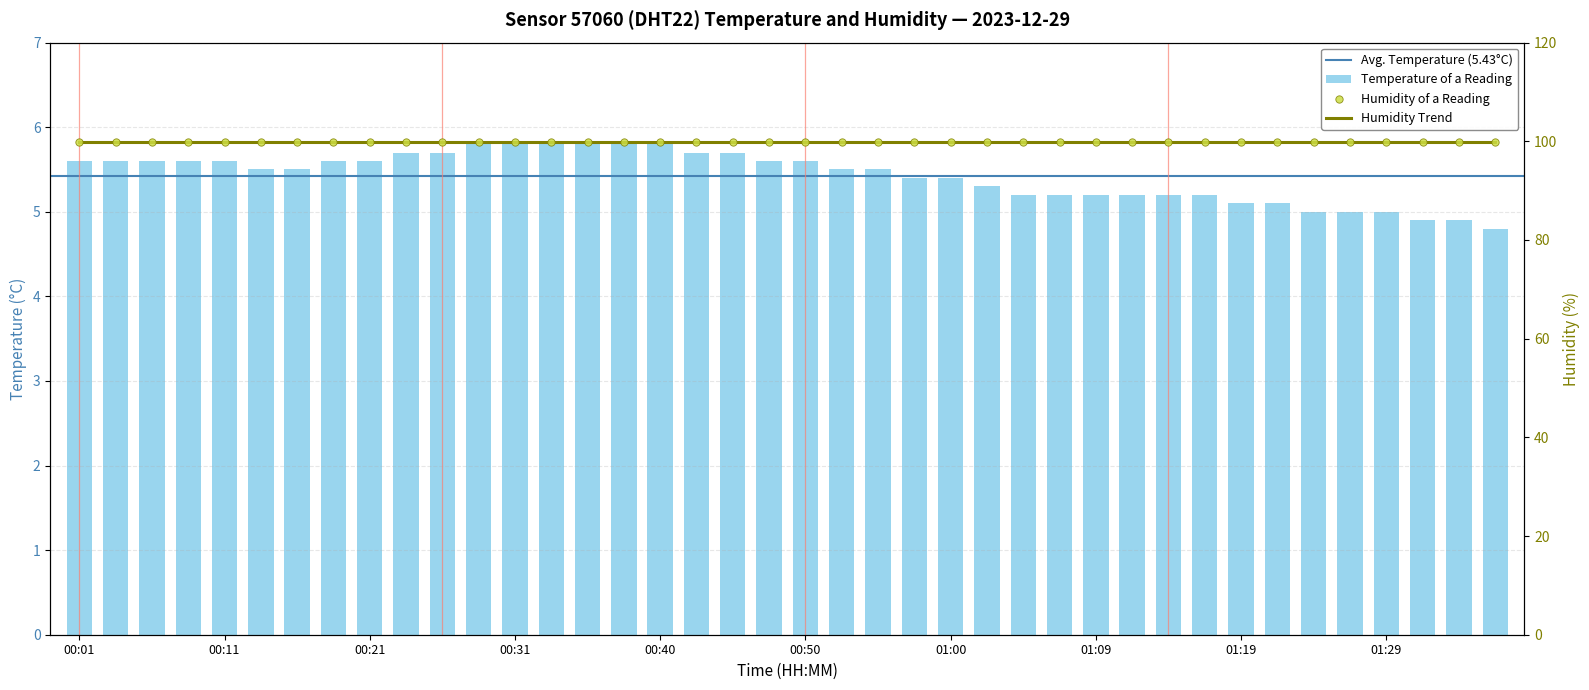

Between 01:24 and 00:21, which is larger?

00:21